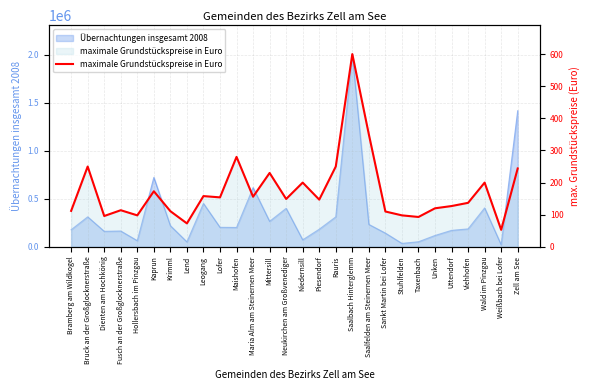

What is the sum of all values?

4883